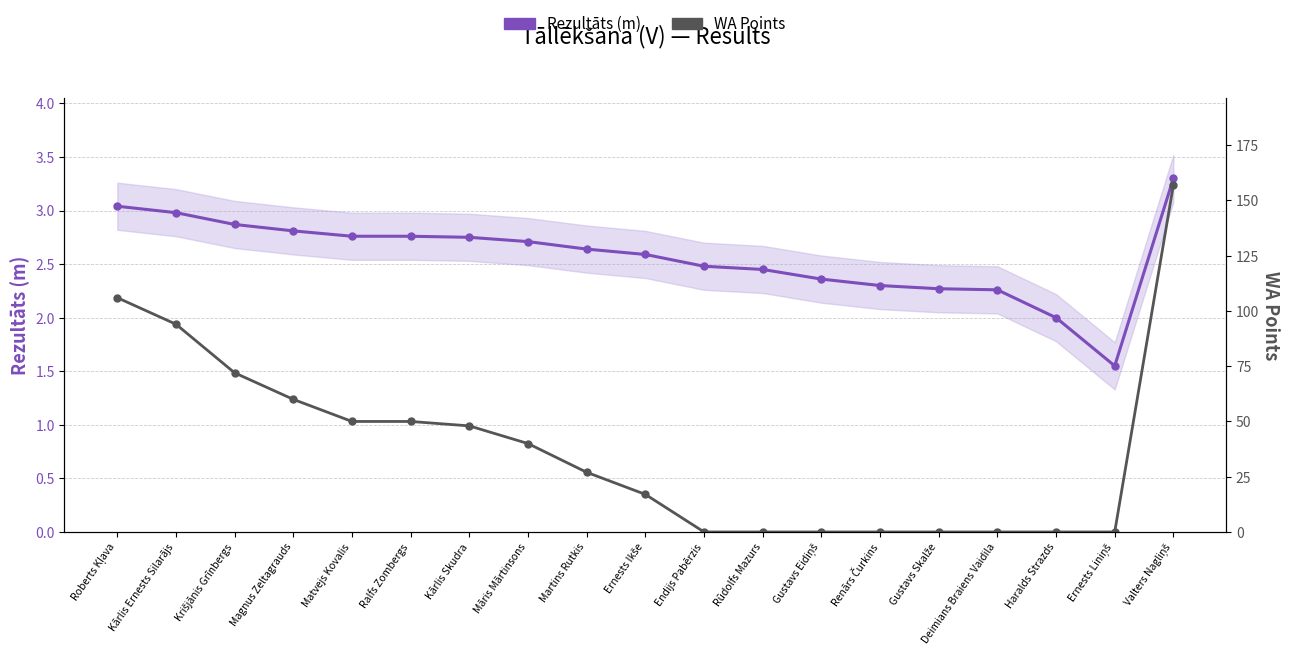

Which label corresponds to the largest value in the chart?

Valters Nagliņš